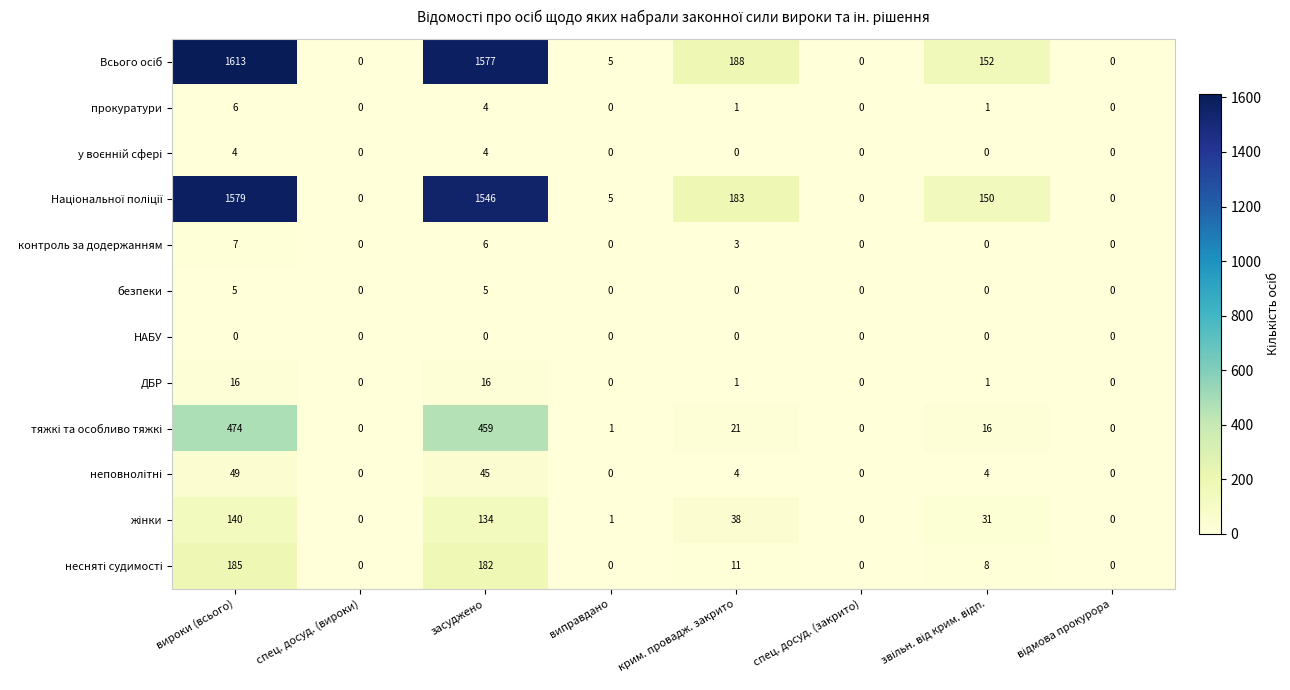

What is the sum of all ДБР values?

34